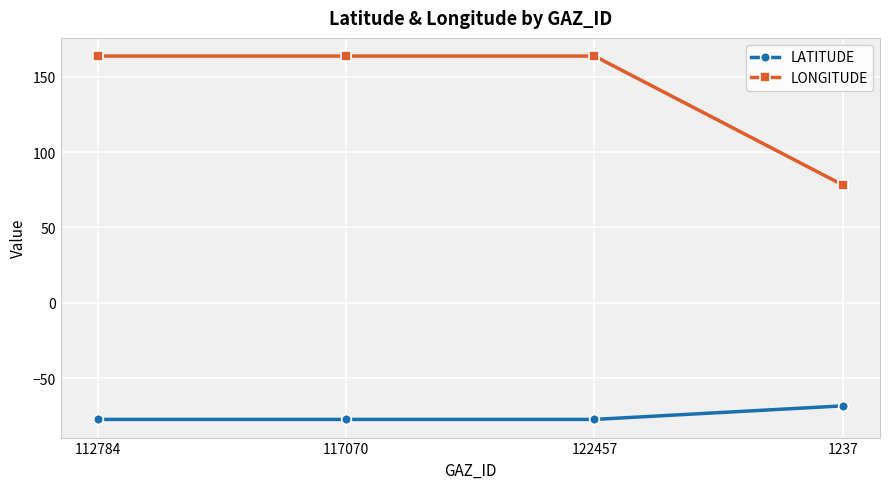

Which series has the widest spread of values?

LONGITUDE